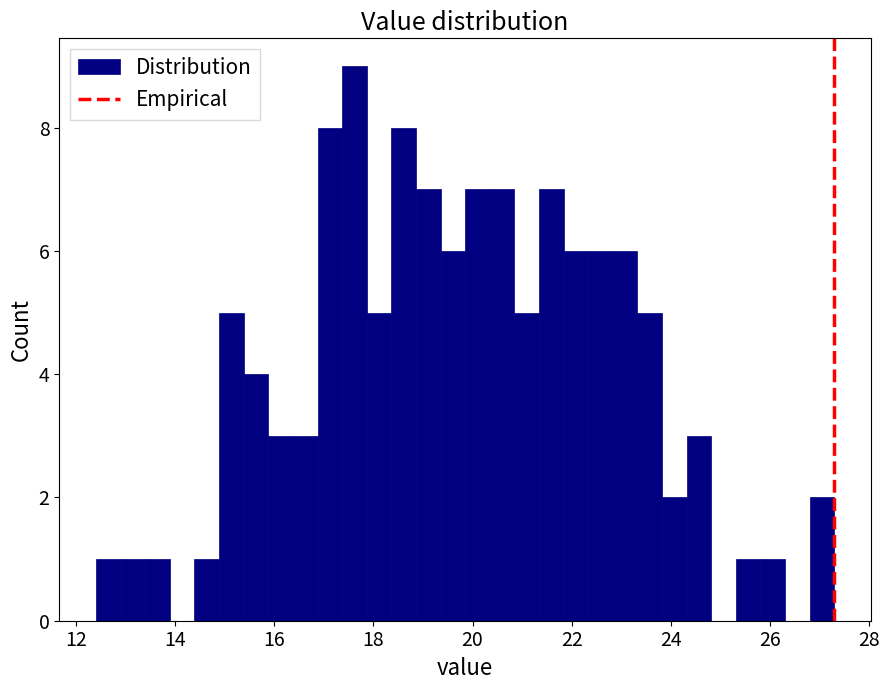

Read against the x-axis, roughly where is the centre of the tallest bar?

17.6